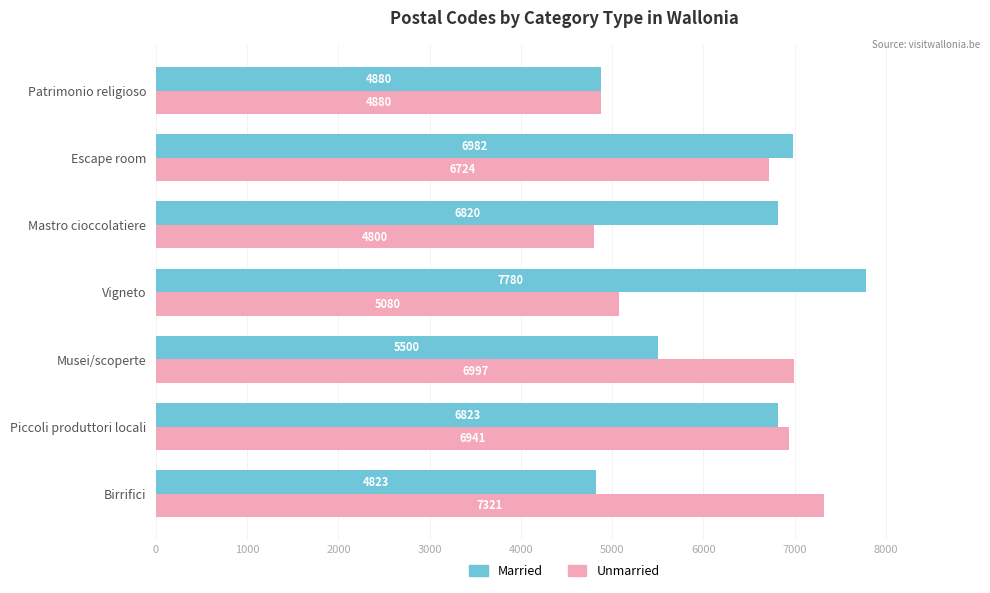

Which series has the largest total across all categories?

Married